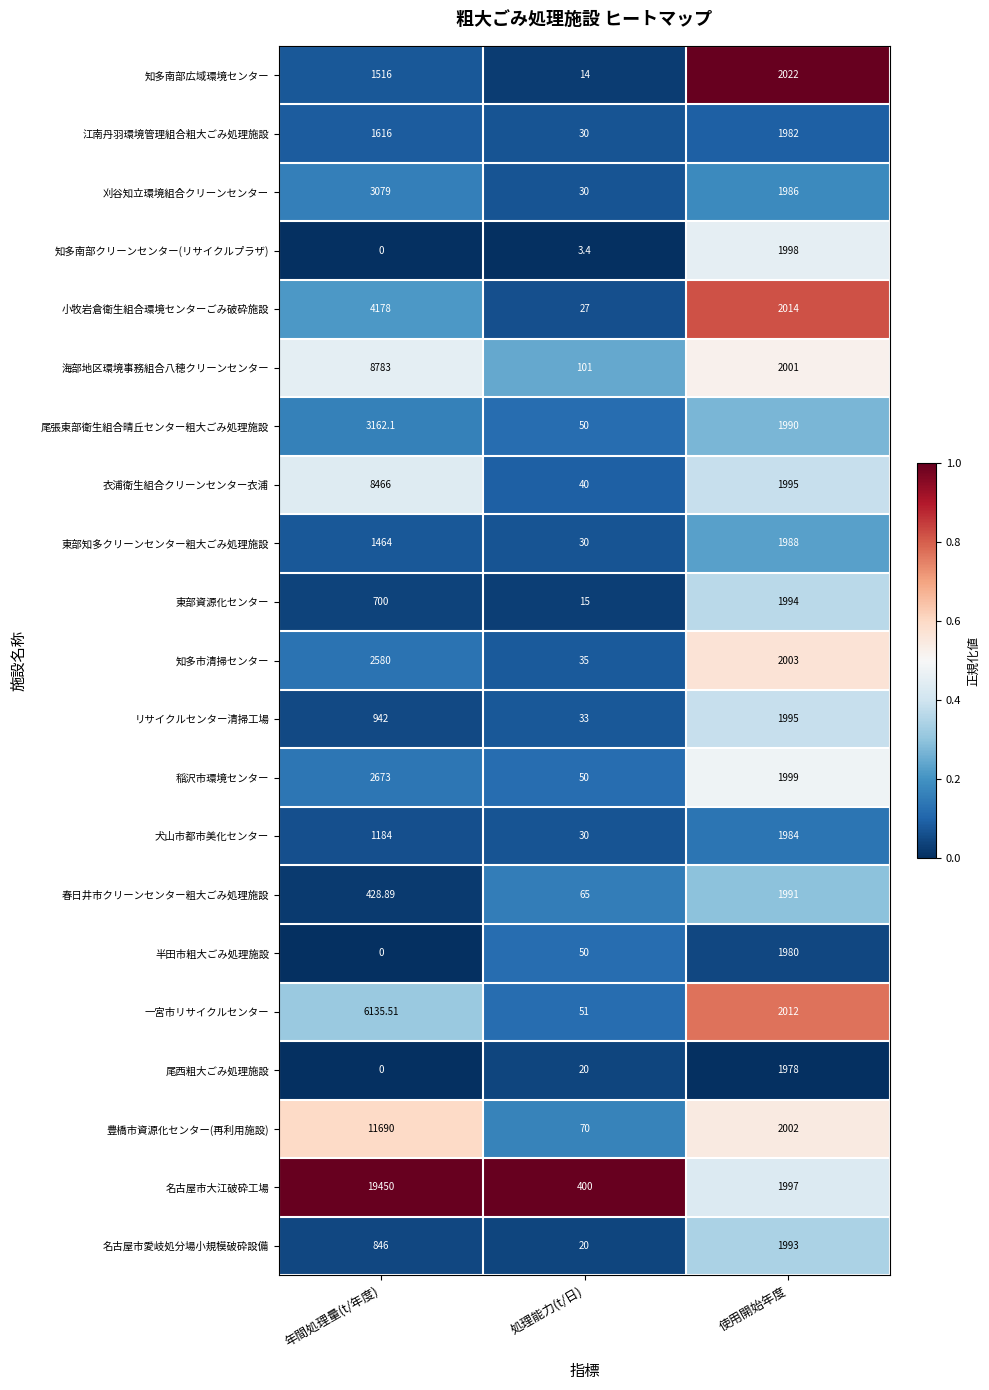

Is the value of 東部知多クリーンセンター粗大ごみ処理施設 at 年間処理量(t/年度) greater than the value of 名古屋市愛岐処分場小規模破砕設備 at 処理能力(t/日)?

Yes